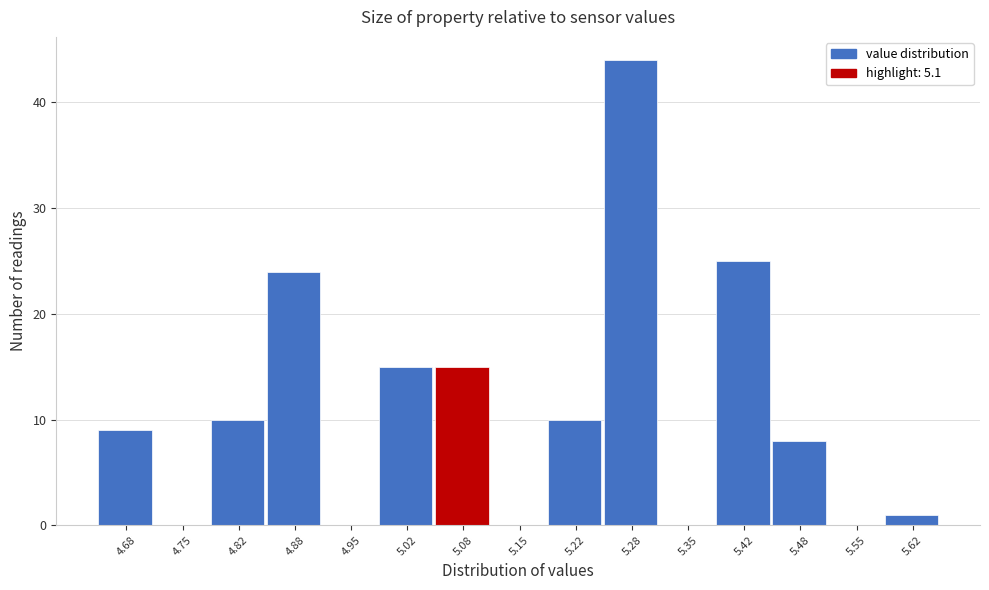

Reading left to right, list every bar in this chart as the range it spans on the x-axis followed by its height. Neither the bar edges nor the heights are printed on the chart, so give them approximately, as read against the axes.

4.65 to 4.72: 9
4.72 to 4.78: 0
4.78 to 4.85: 10
4.85 to 4.92: 24
4.92 to 4.98: 0
4.98 to 5.05: 15
5.05 to 5.12: 15
5.12 to 5.18: 0
5.18 to 5.25: 10
5.25 to 5.32: 44
5.32 to 5.38: 0
5.38 to 5.45: 25
5.45 to 5.52: 8
5.52 to 5.58: 0
5.58 to 5.65: 1